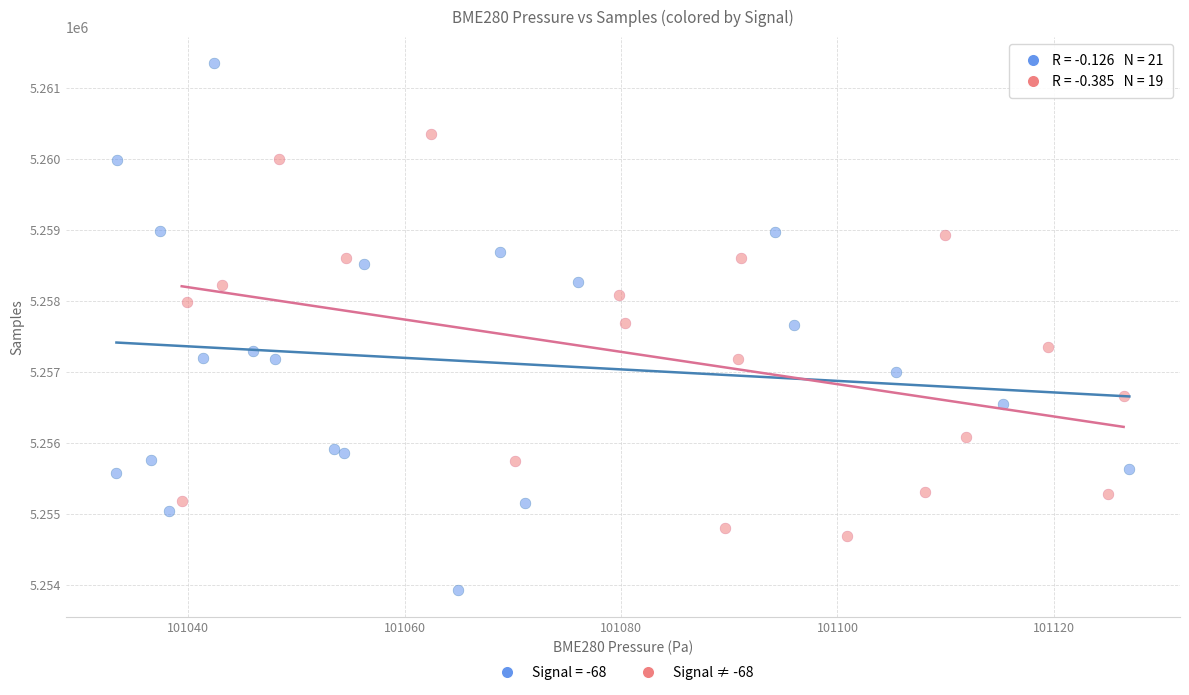

Which series contains the lowest Y value?

Signal = -68